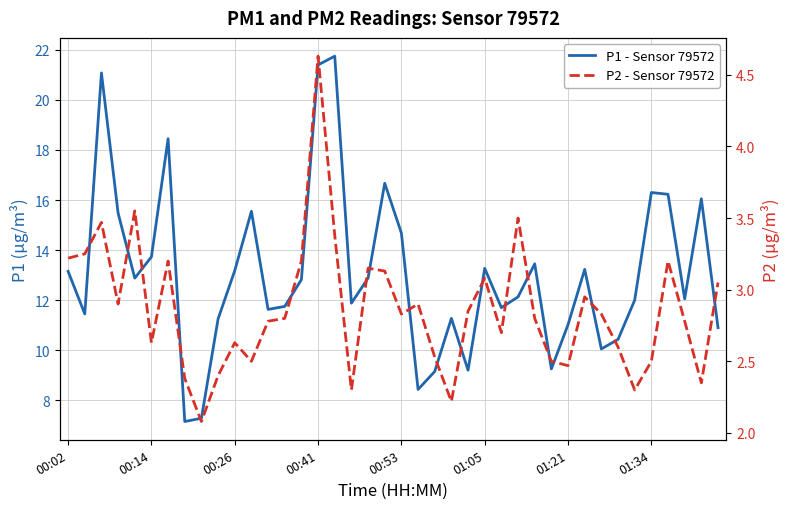

Rank the series at 28 from highest to lowest value.

P1 - Sensor 79572, P2 - Sensor 79572